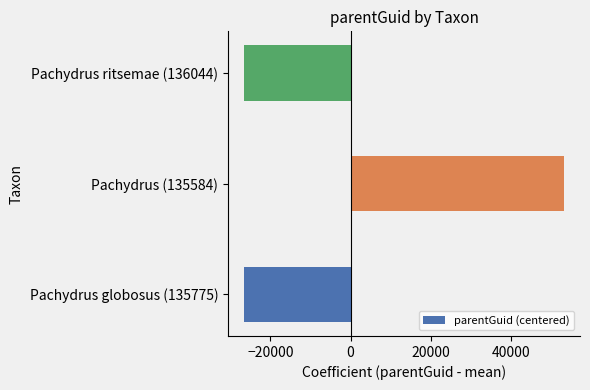

What is the change in value from Pachydrus globosus (135775) to Pachydrus (135584)?

+79729.0